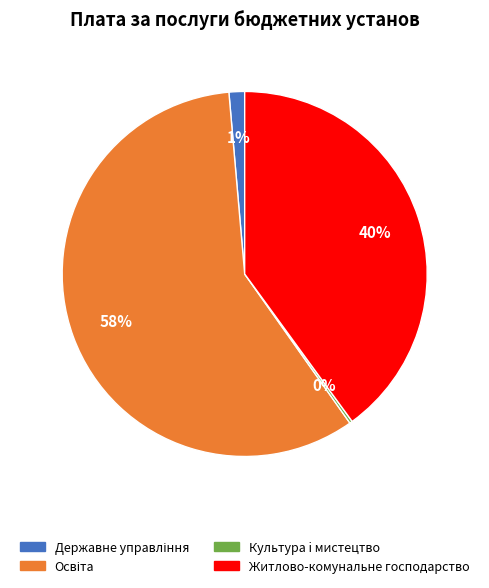

Is it true that Житлово-комунальне господарство is 51% of the pie?

False